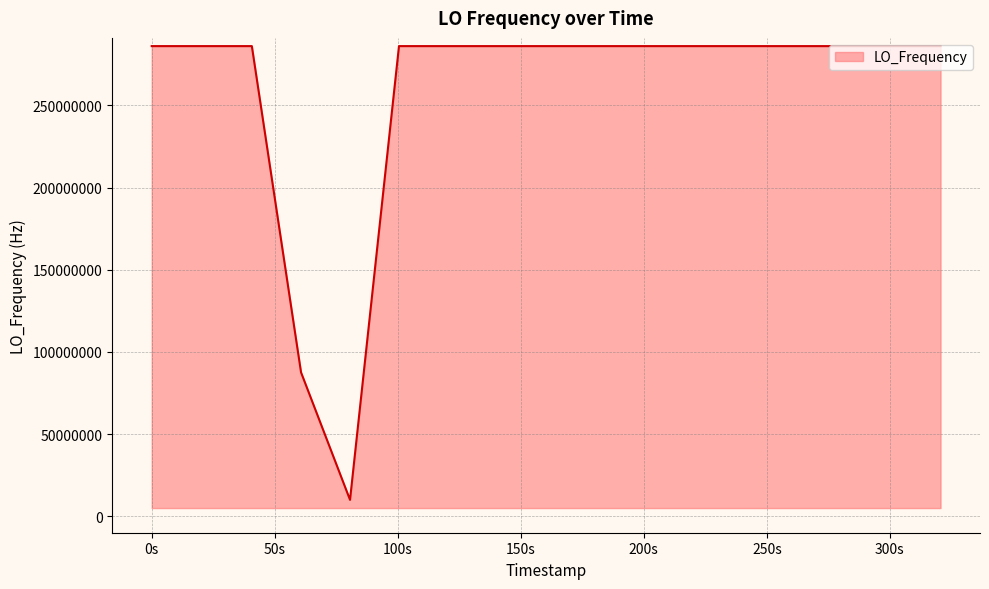

Does the chart display data point markers on the line(s)?

No